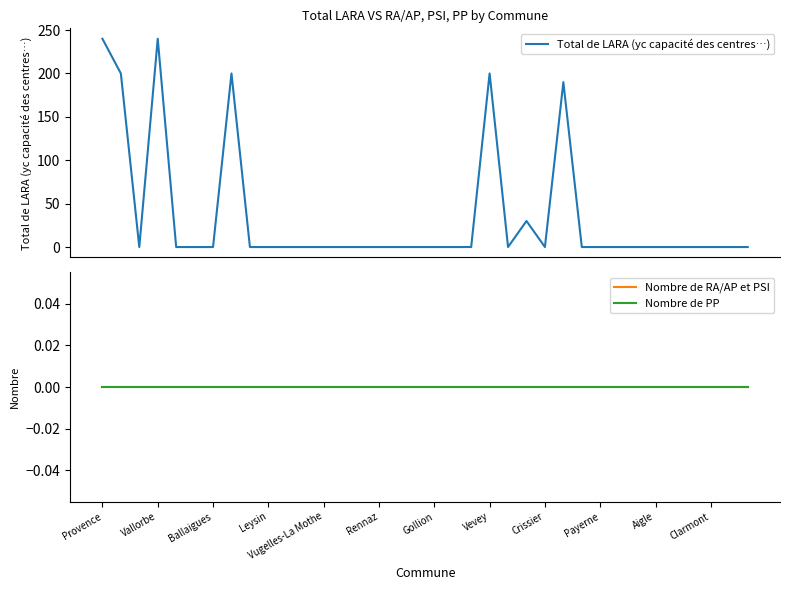

Which category has the highest value in the Total de LARA (yc capacité des centres…) series?

Provence